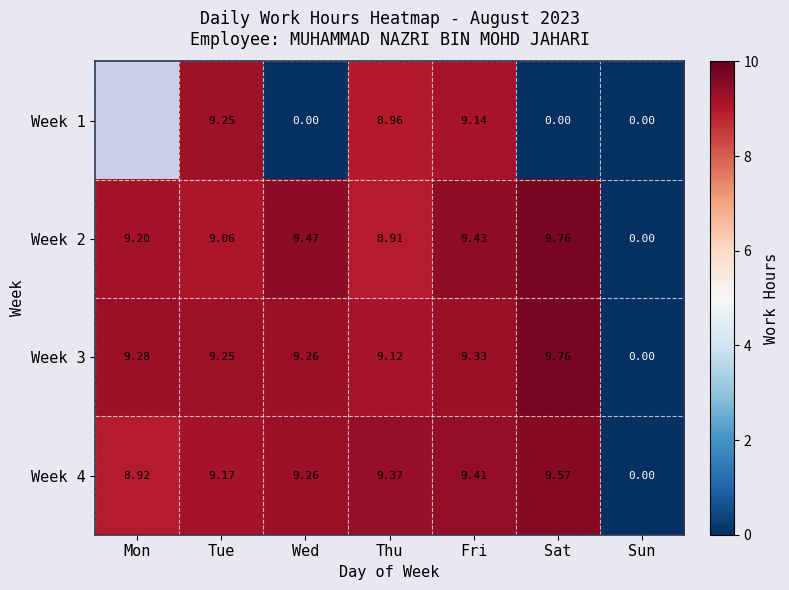

At which category is the sum across all series the highest?

Fri